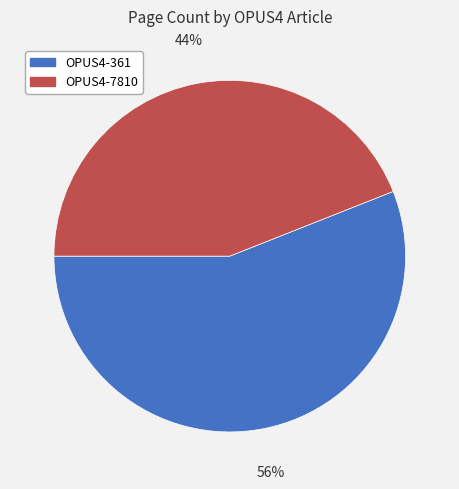

How many slices are in this pie chart?

2